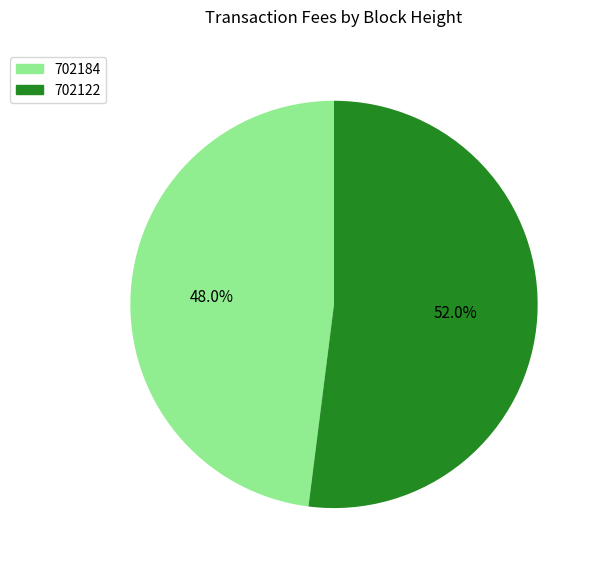

What portion of the pie excludes 702122?

48.0%